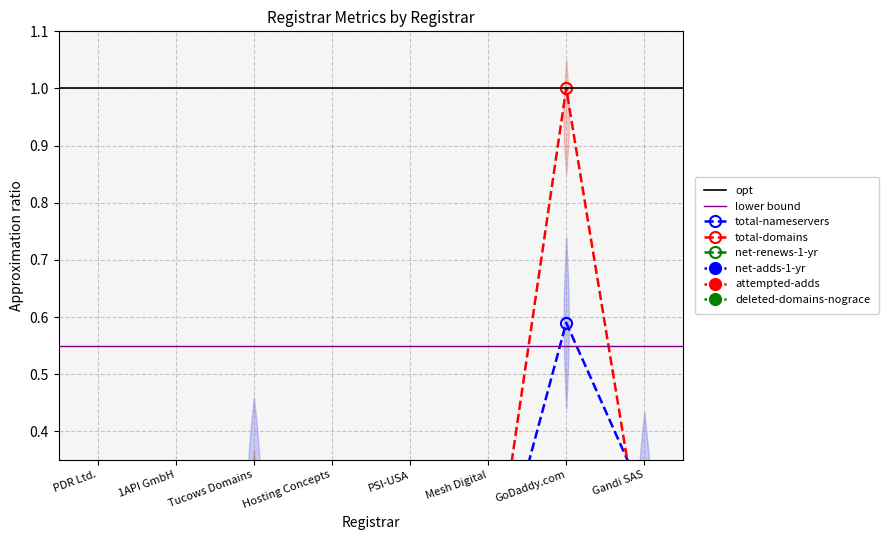

Which series changed the most between Mesh Digital and GoDaddy.com?

total-domains